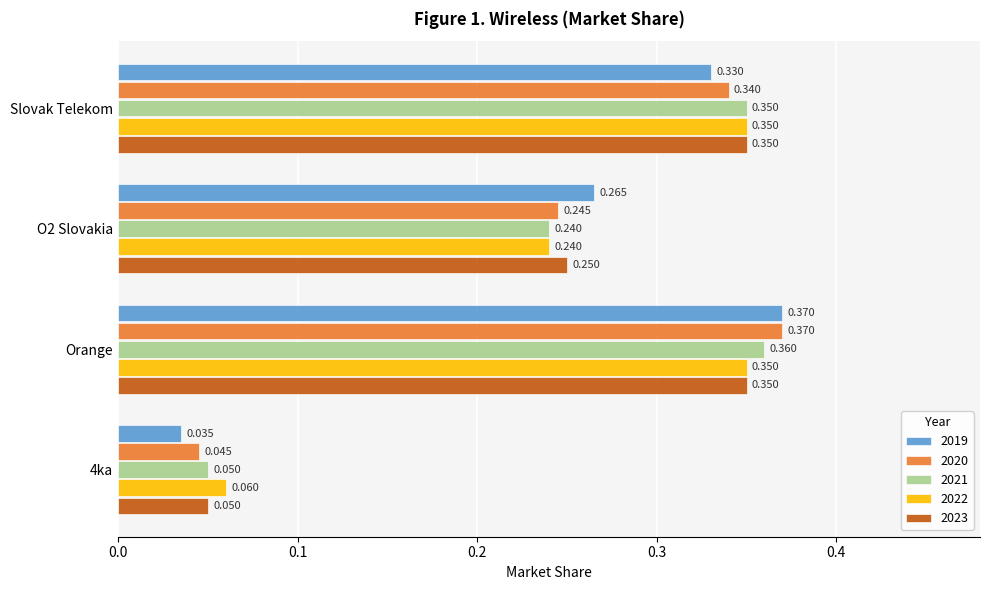

What is the sum of all 2022 values?

1.0